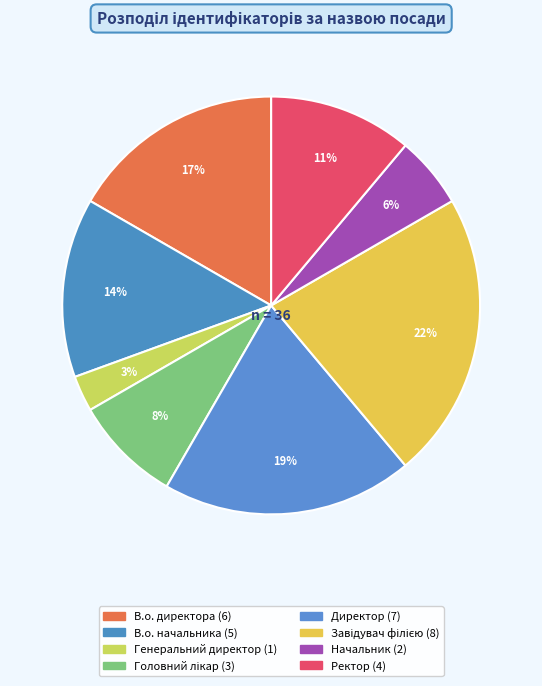

Rank the categories by value from highest to lowest.

Завідувач філією, Директор, В.о. директора, В.о. начальника, Ректор, Головний лікар, Начальник, Генеральний директор